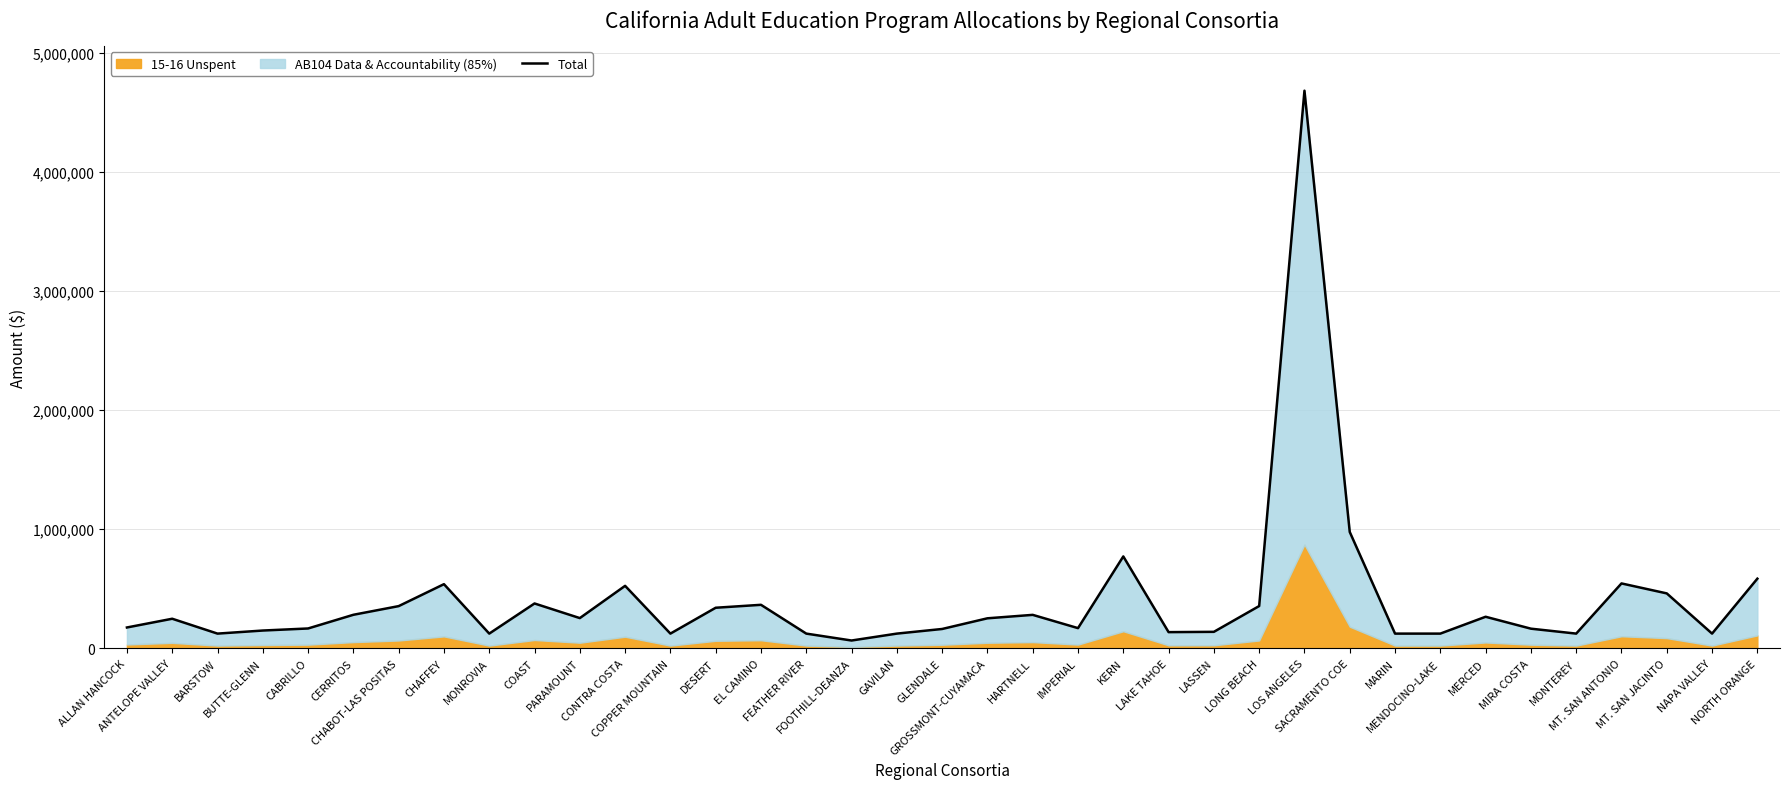

Approximately how many times larger is the value at LASSEN compared to DESERT?

0.4